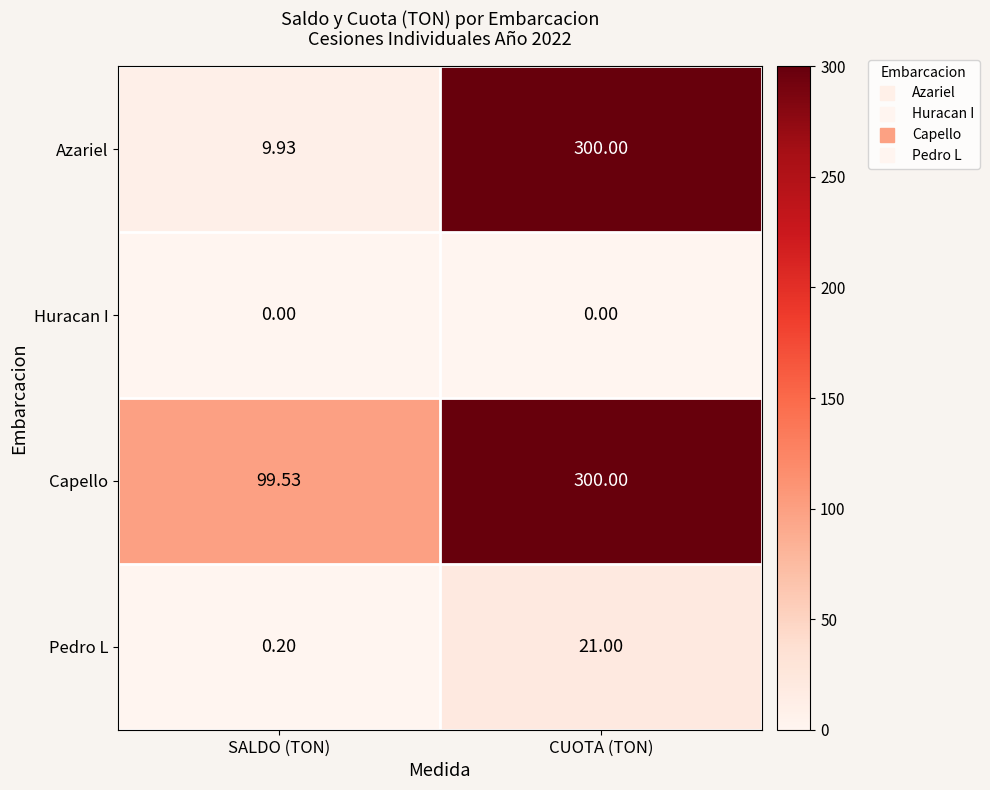

Rank the series at SALDO (TON) from highest to lowest value.

Capello, Azariel, Pedro L, Huracan I